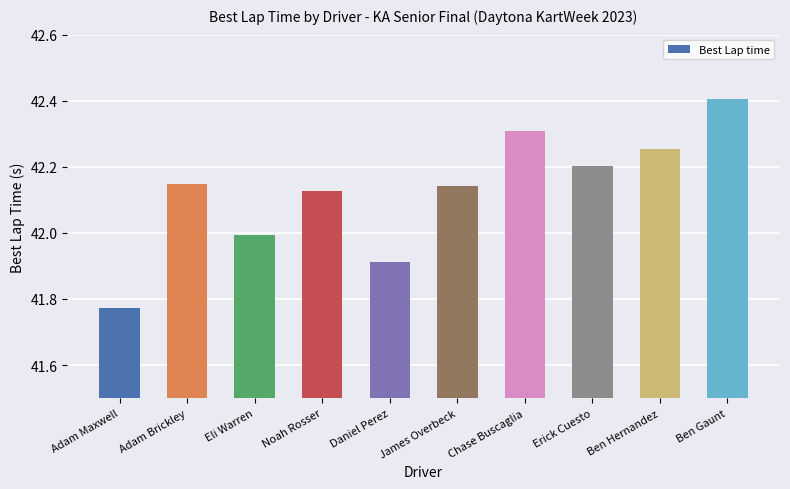

The chart shows a value of 26.7 at Erick Cuesto. True or false?

False